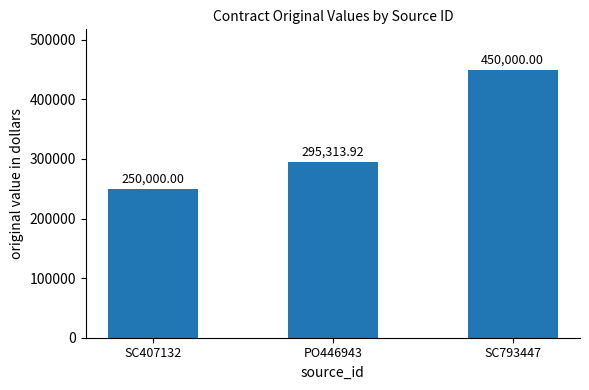

Rank the categories by value from highest to lowest.

SC793447, PO446943, SC407132